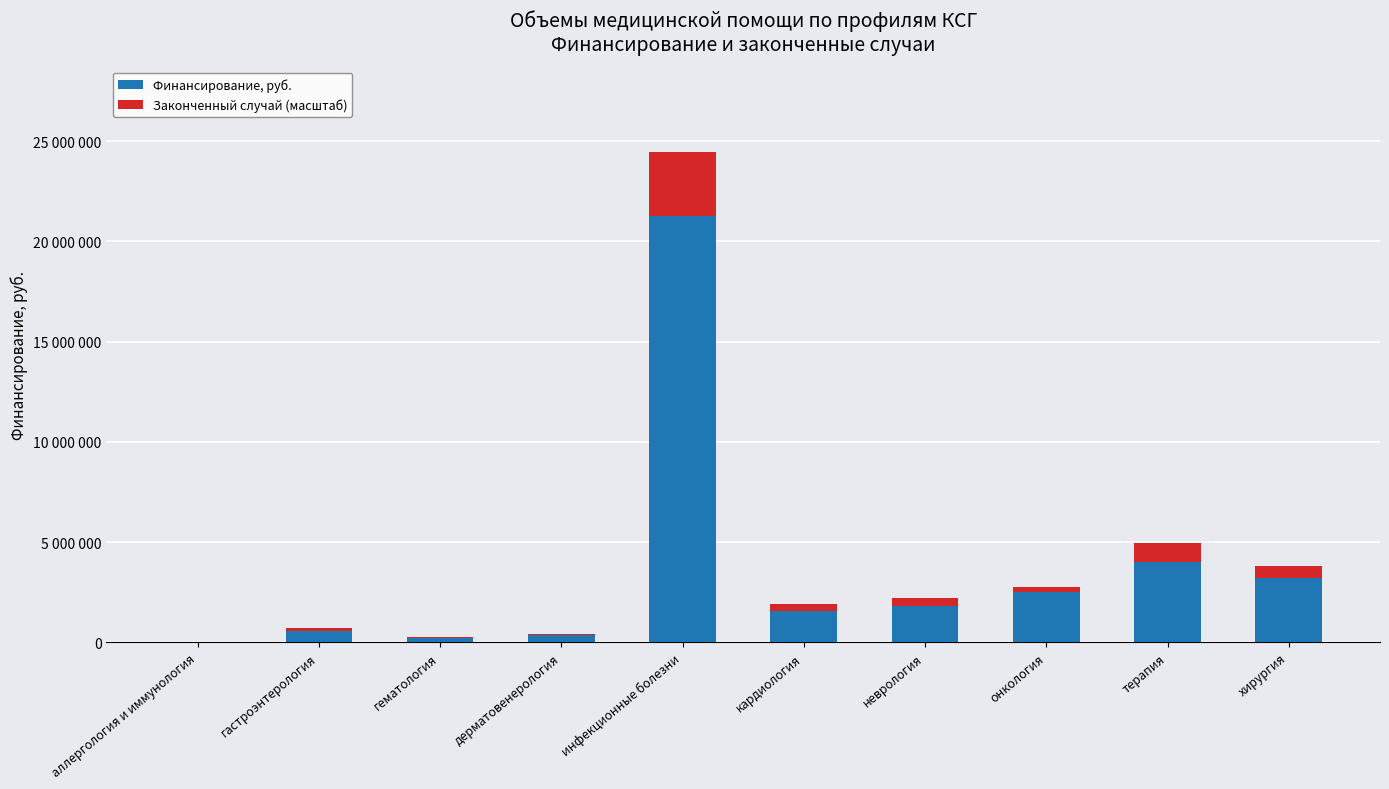

Are the bars horizontal?

No